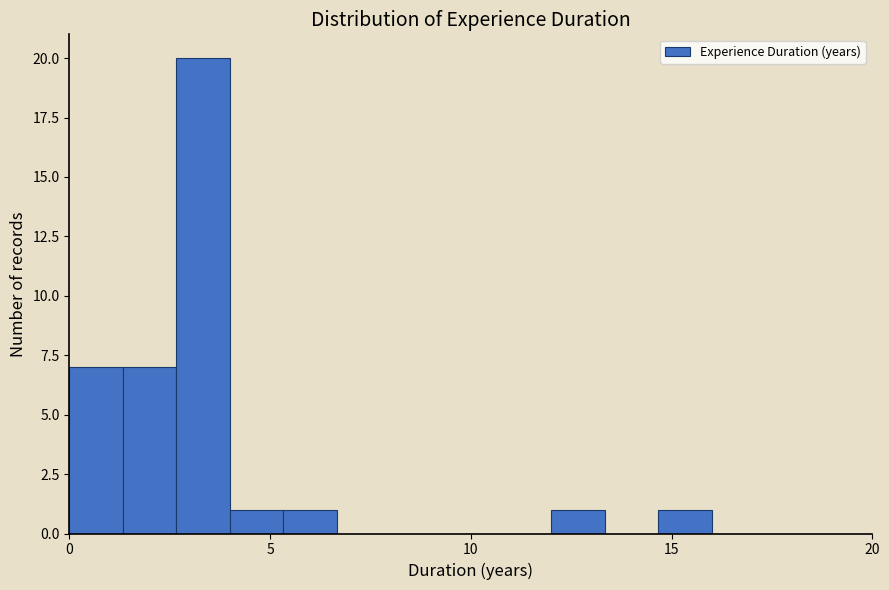

Around what value on the x-axis is the tallest bar? Give the approximate position of its centre, as read against the axis.

3.5